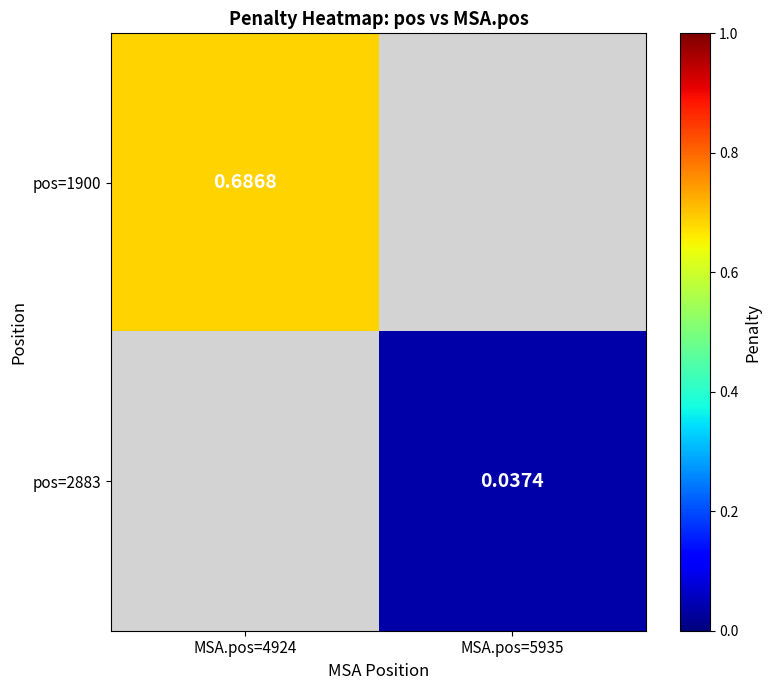

At how many categories does at least one series exceed 0?

2